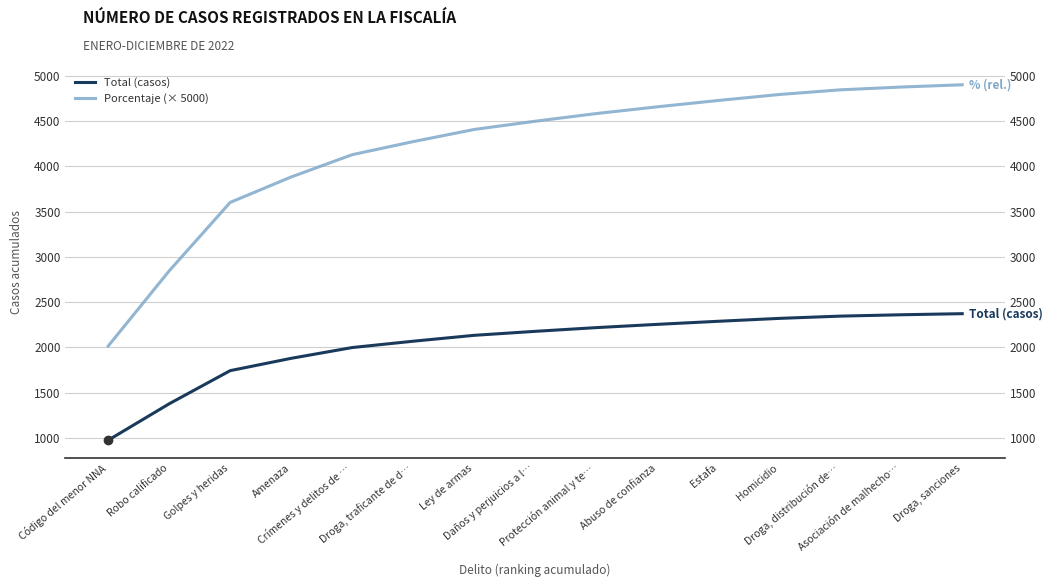

At which label does Porcentaje (× 5000) first exceed 4498?

Daños y perjuicios a l…